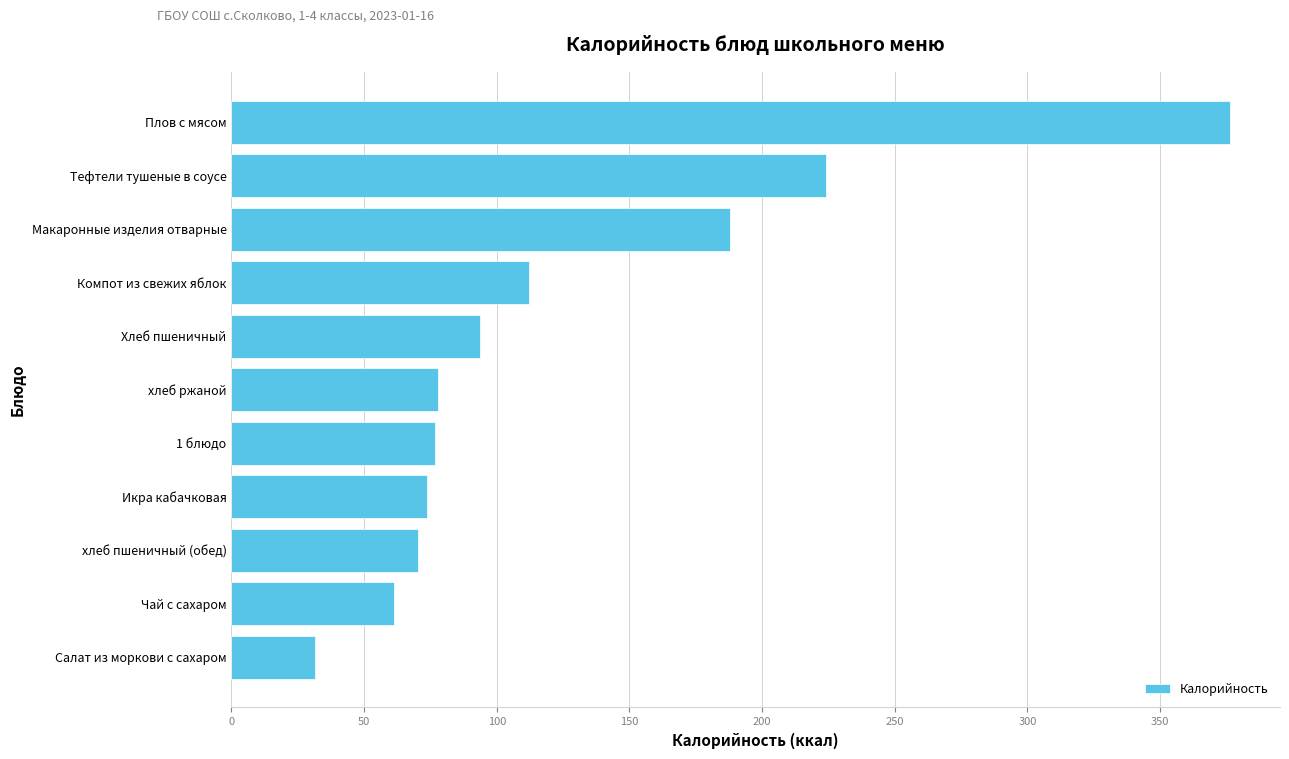

What is the change in value from Салат из моркови с сахаром to Макаронные изделия отварные?

+156.5